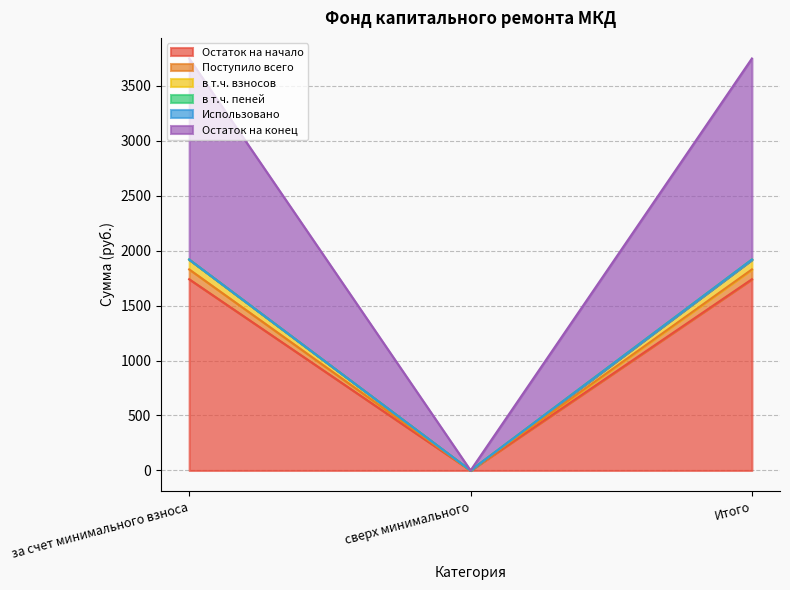

At which category is the sum across all series the highest?

за счет минимального взноса